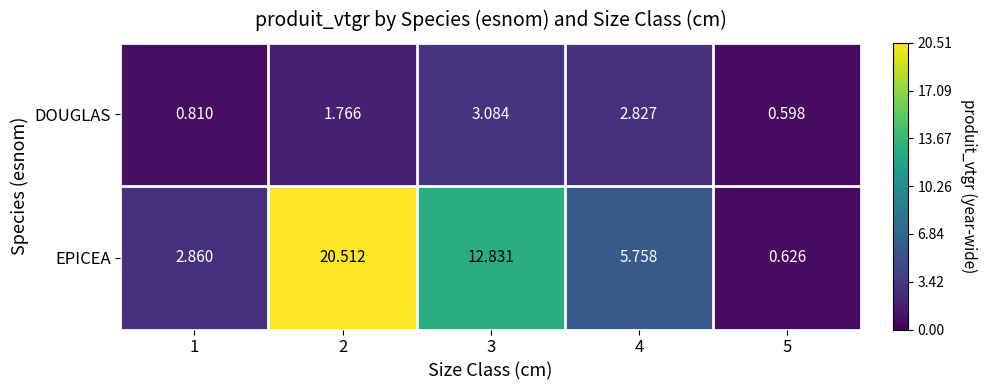

At 5, list the series in order from largest to smallest.

EPICEA, DOUGLAS